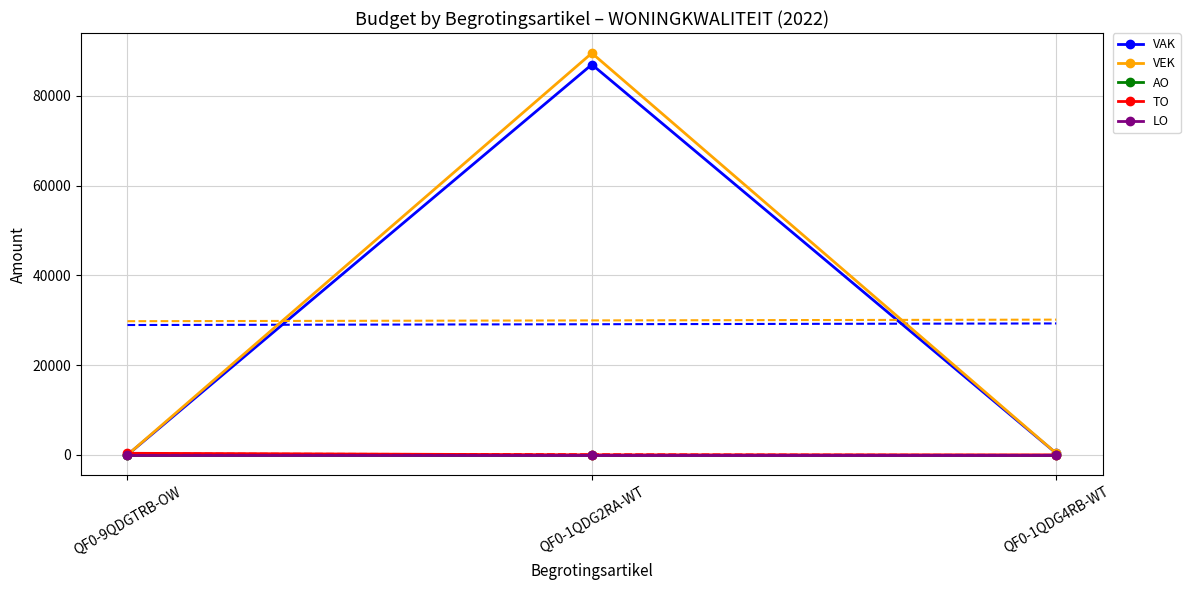

At which category does the chart reach its peak across all series?

QF0-1QDG2RA-WT